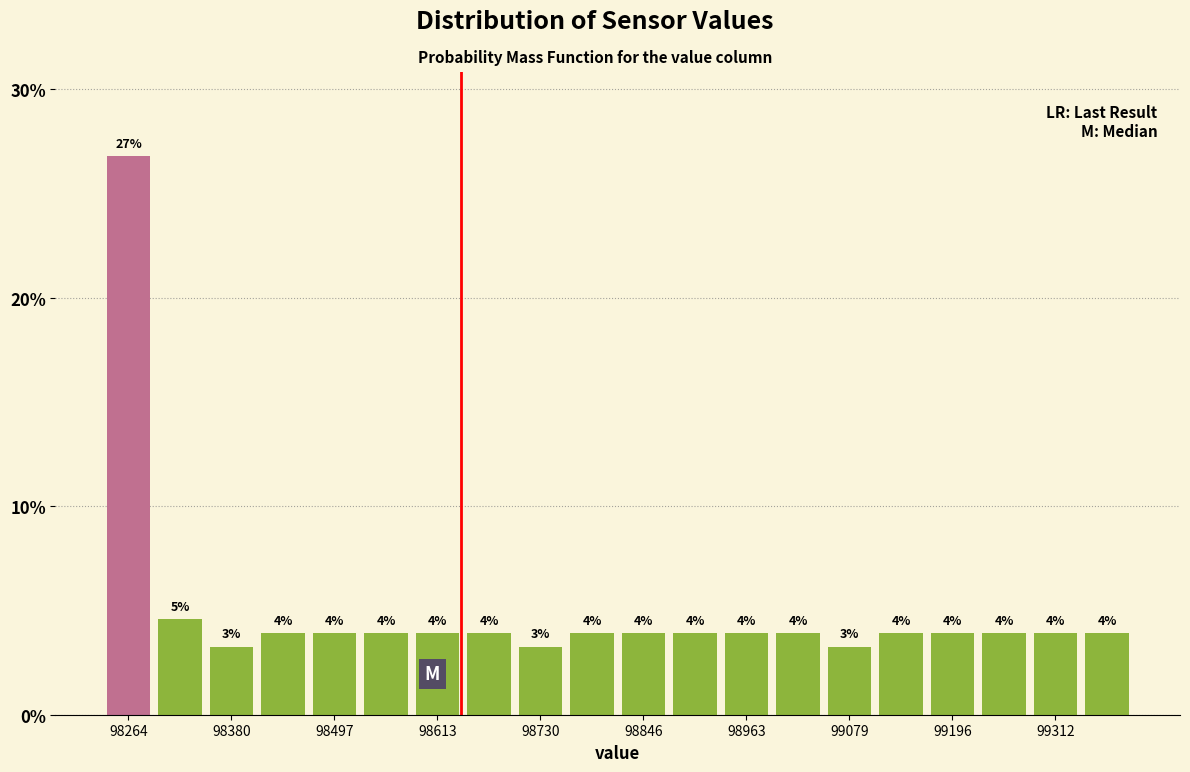

Read against the x-axis, roughly where is the centre of the tallest bar?

98260